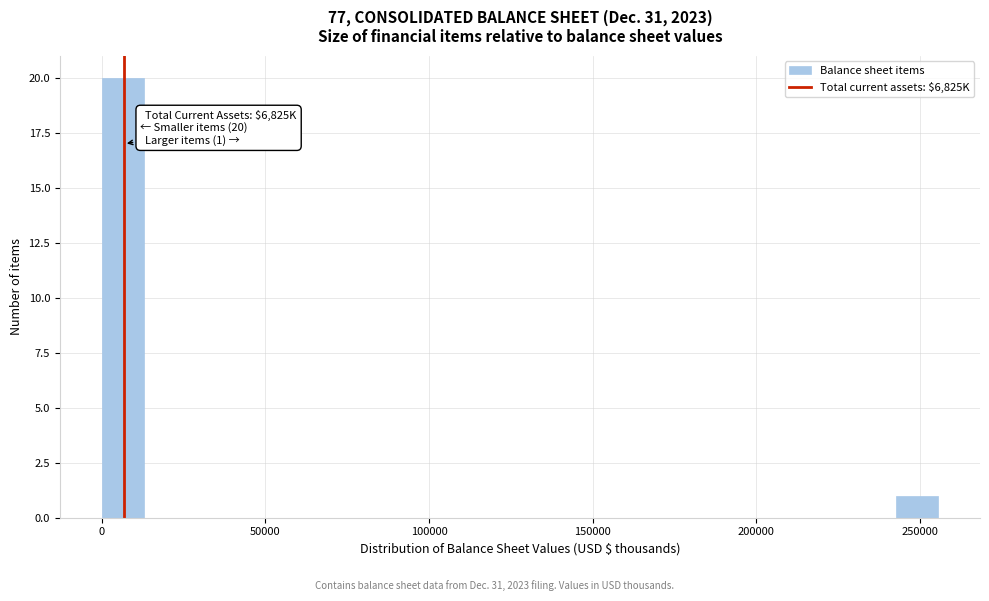

Read against the x-axis, roughly where is the centre of the tallest bar?

5000